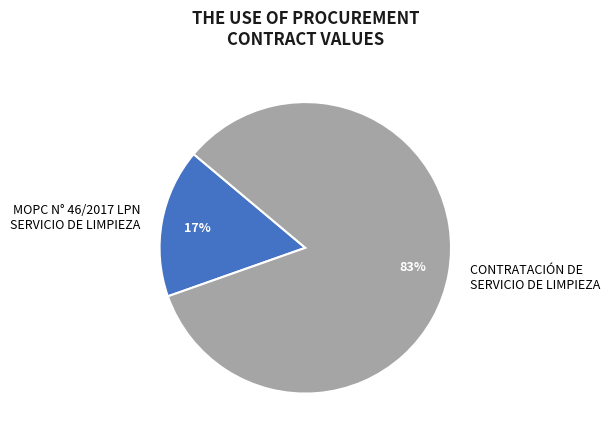

Between CONTRATACIÓN DE SERVICIO DE LIMPIEZA and MOPC N° 46/2017 LPN SERVICIO DE LIMPIEZA, which is larger?

CONTRATACIÓN DE SERVICIO DE LIMPIEZA